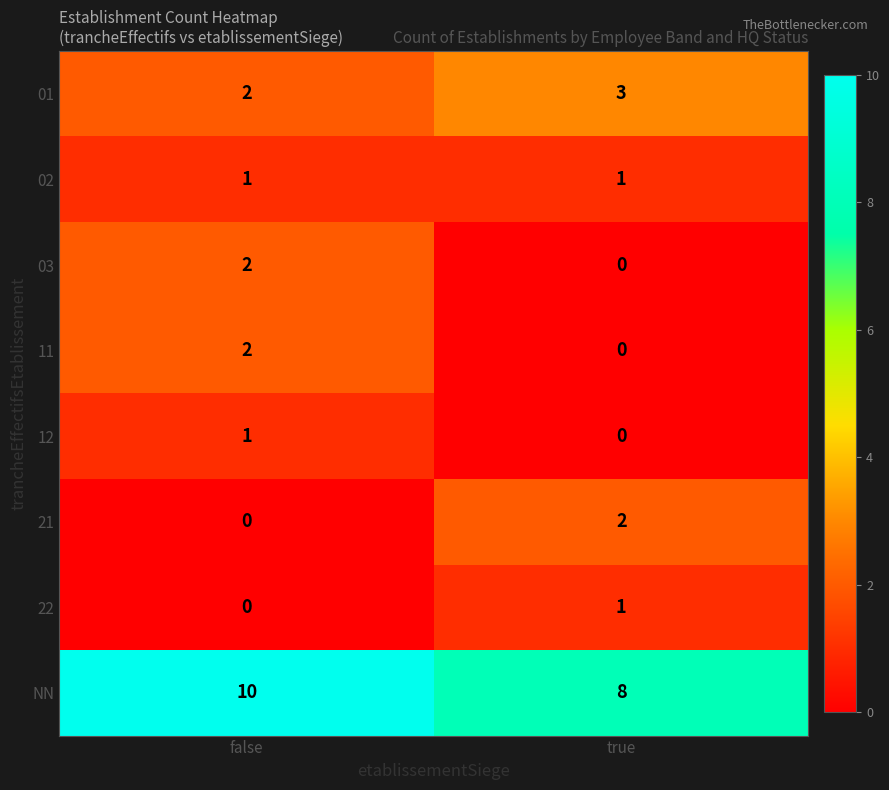

At which label is 01 closest to 2?

false